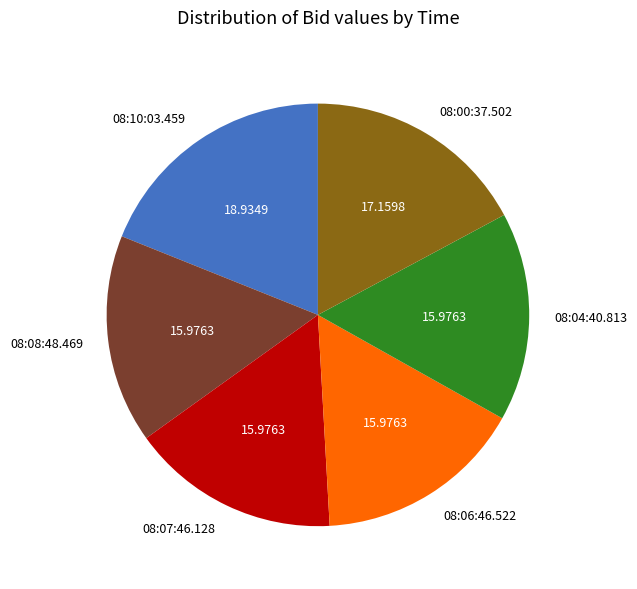

How many segments does this pie chart have?

6